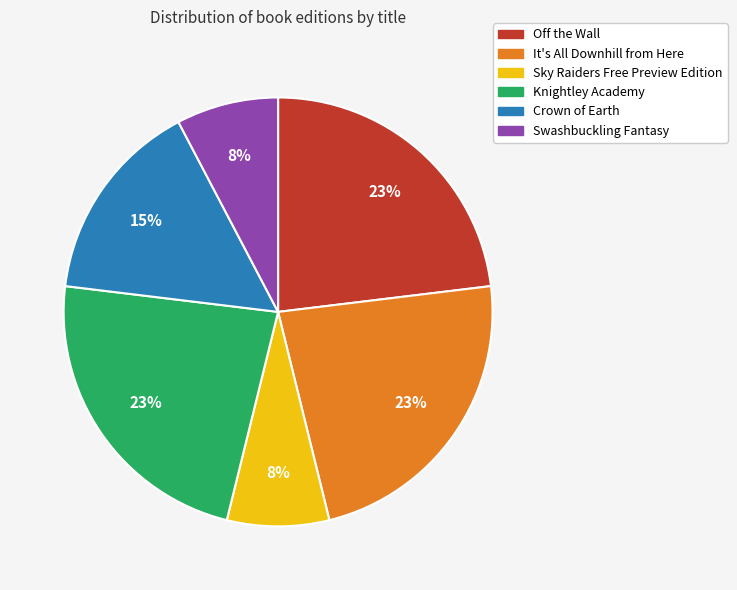

What percentage is the Knightley Academy slice, to the nearest percent?

23%